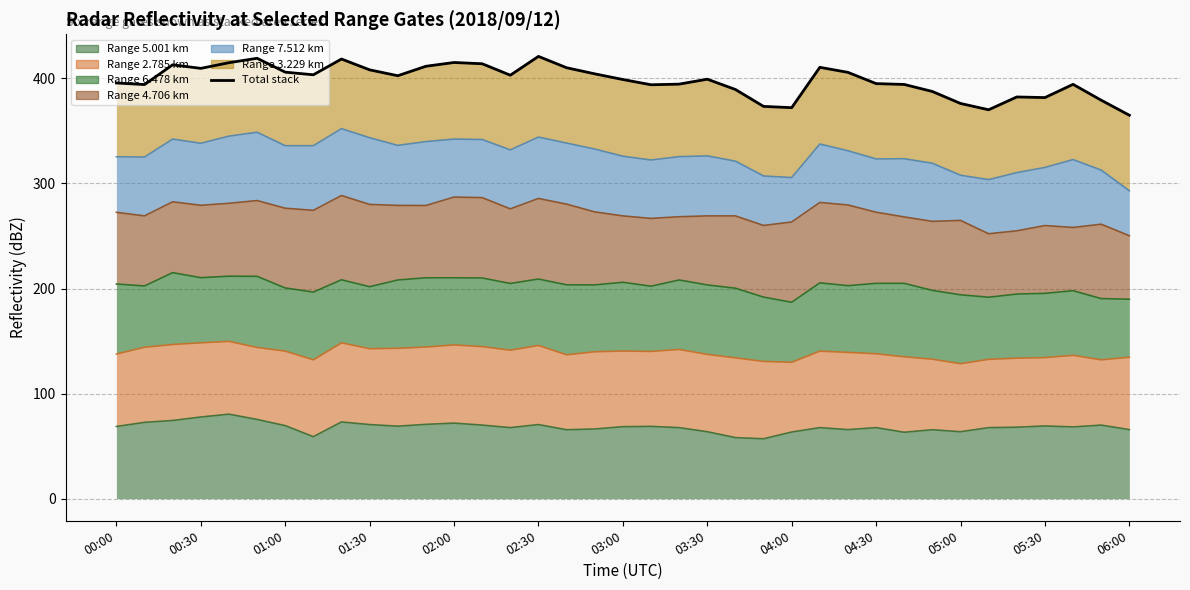

At which category does the chart reach its minimum across all series?

06:00